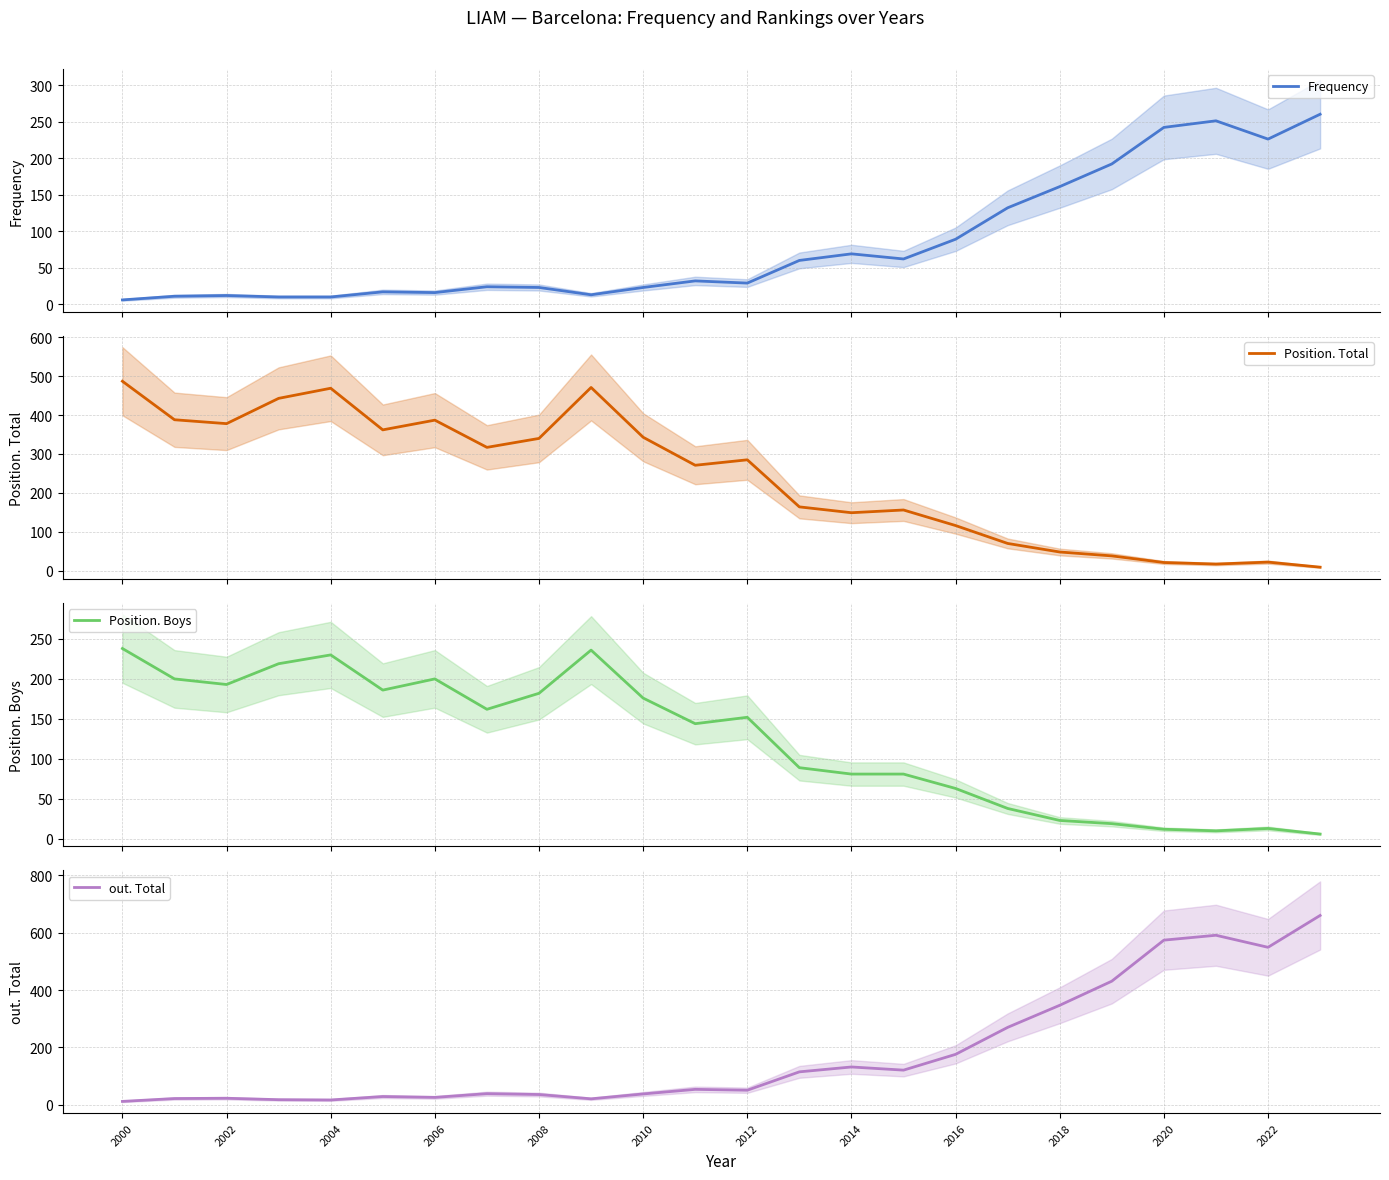

Is it true that out. Total equals 16 at 2012?

False